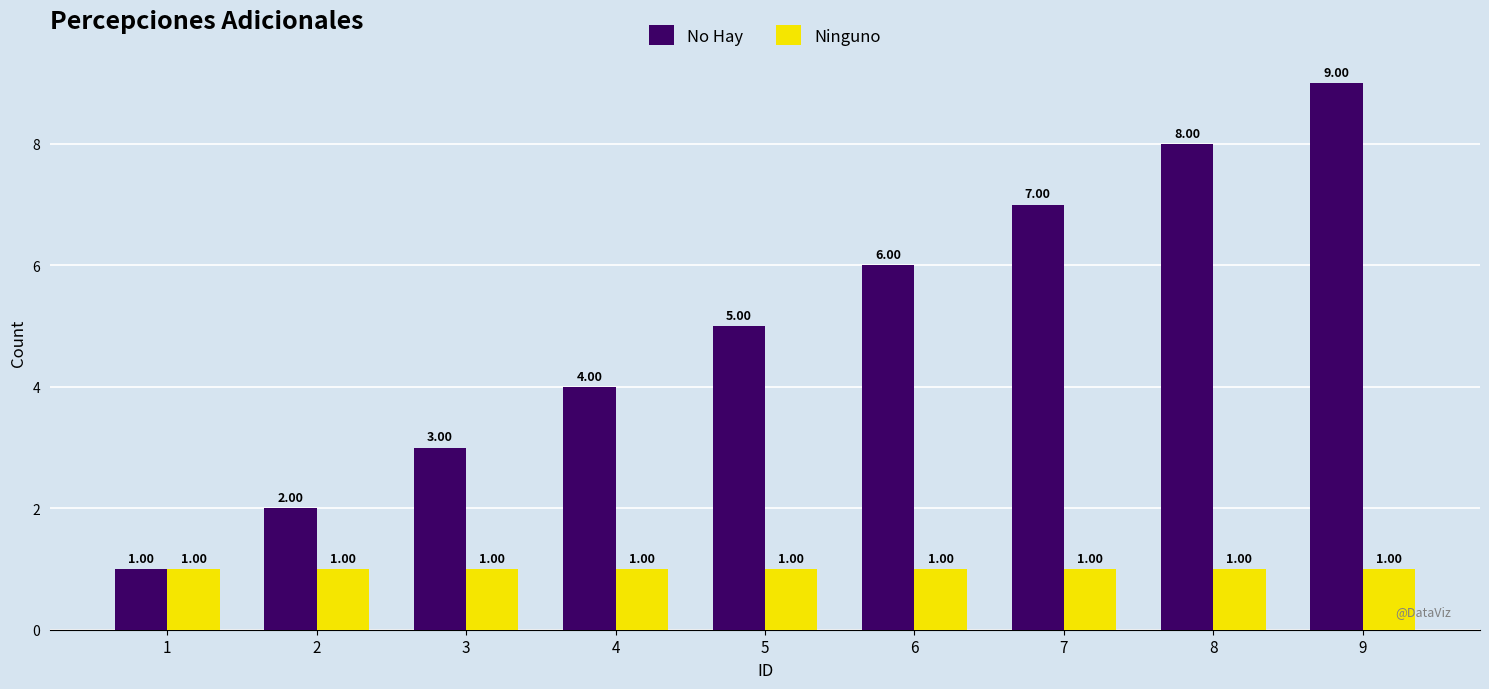

Count the No Hay values in the range 3 to 7.

5